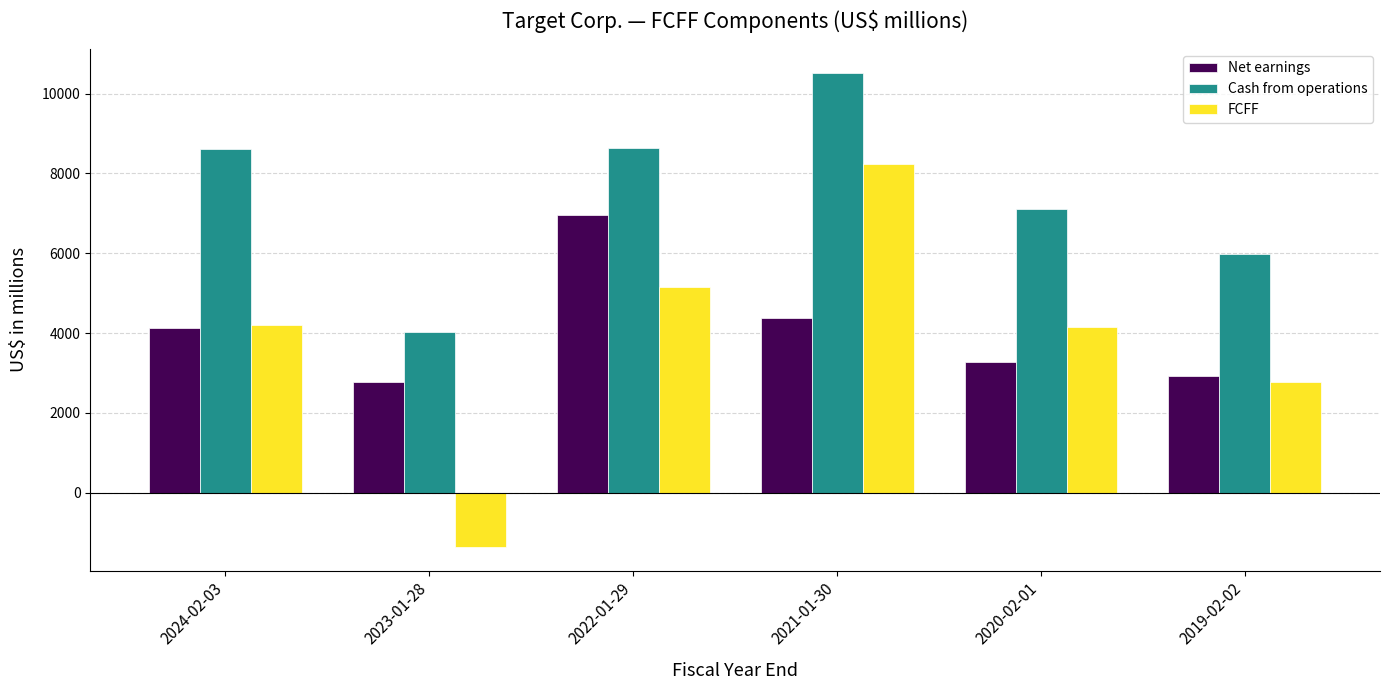

Does the chart contain any negative values?

Yes